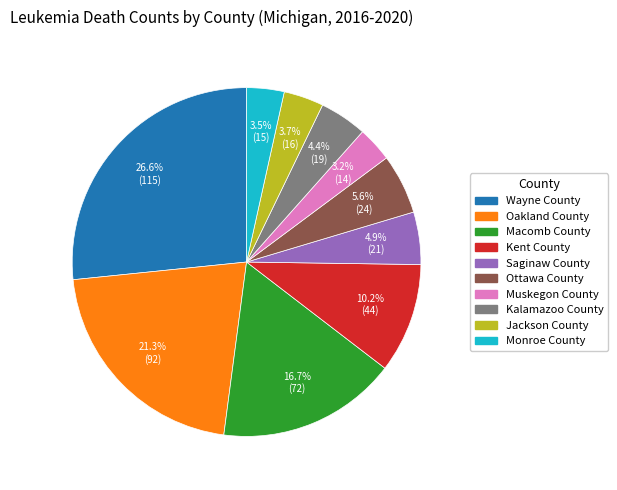

To the nearest percent, what is the average slice percentage?

10%